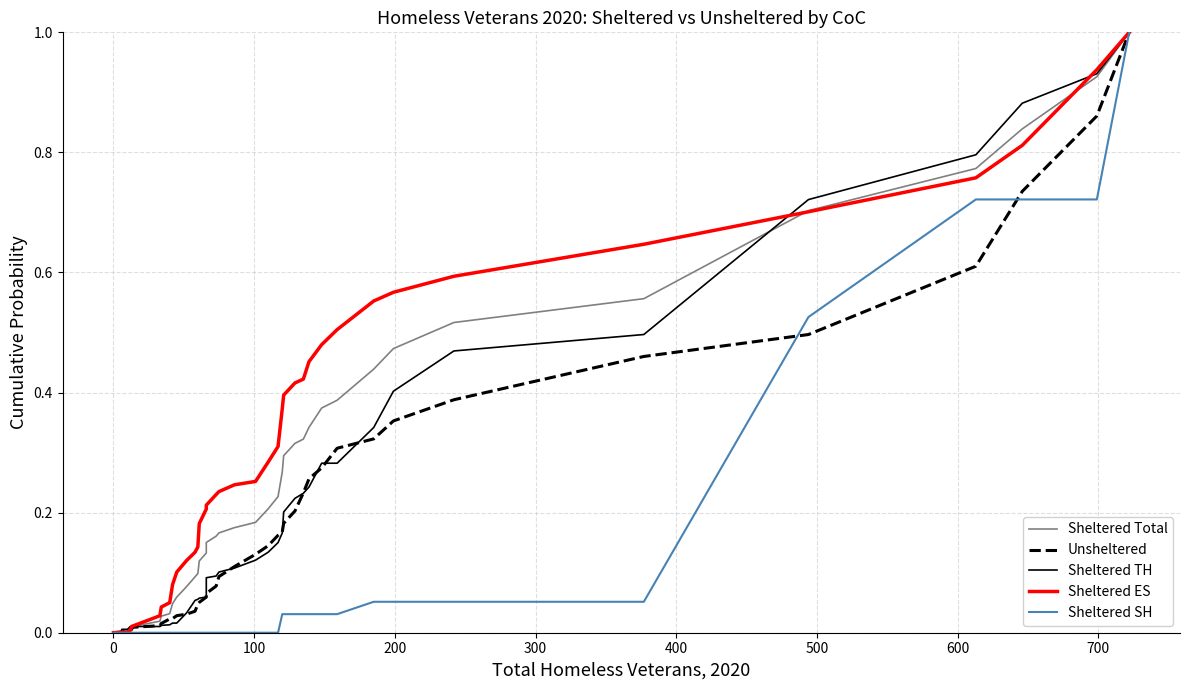

What is the sum of all Sheltered TH values?

8.8